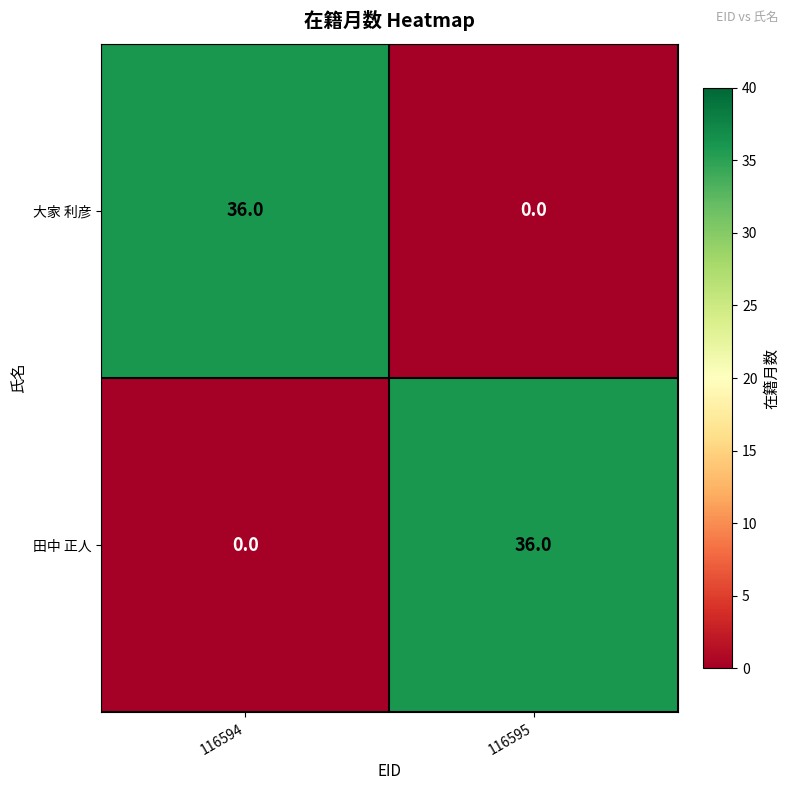

How many positive values does the 大家 利彦 series have?

1